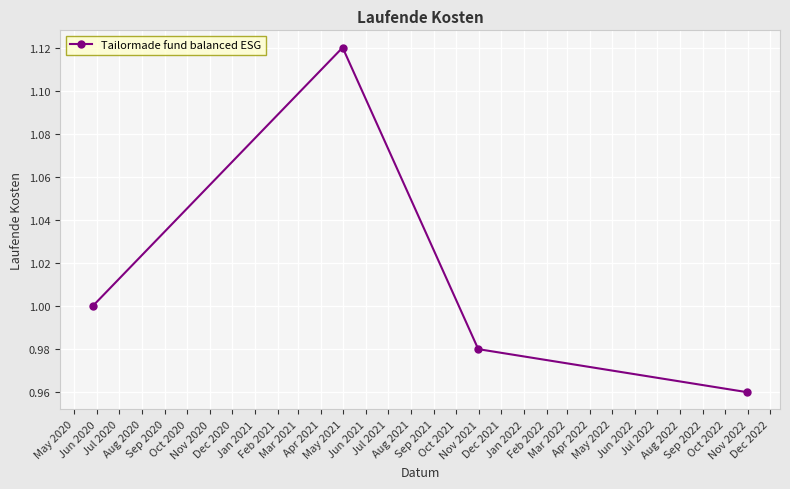

What is the sum of all values?

4.1